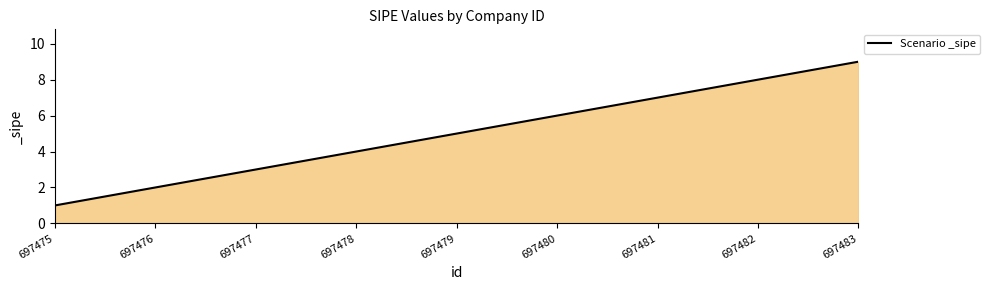

Reading right to left, list all the values displayed in this chart.

9	8	7	6	5	4	3	2	1